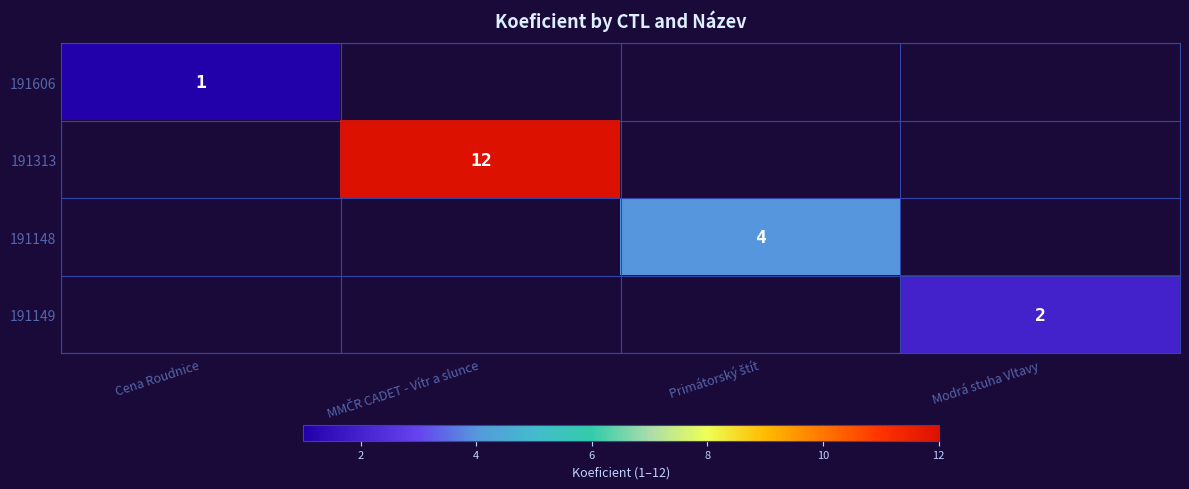

True or false: 191149 has a value of 1 at Modrá stuha Vltavy.

False